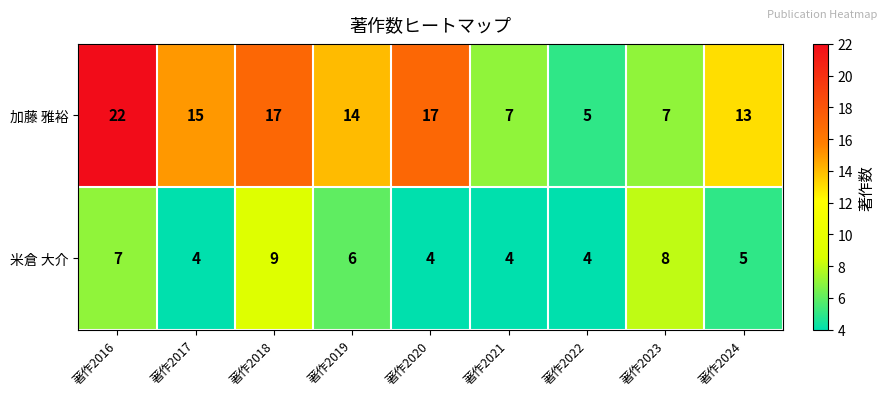

Where is 加藤 雅裕 nearest to the value 13?

著作2024